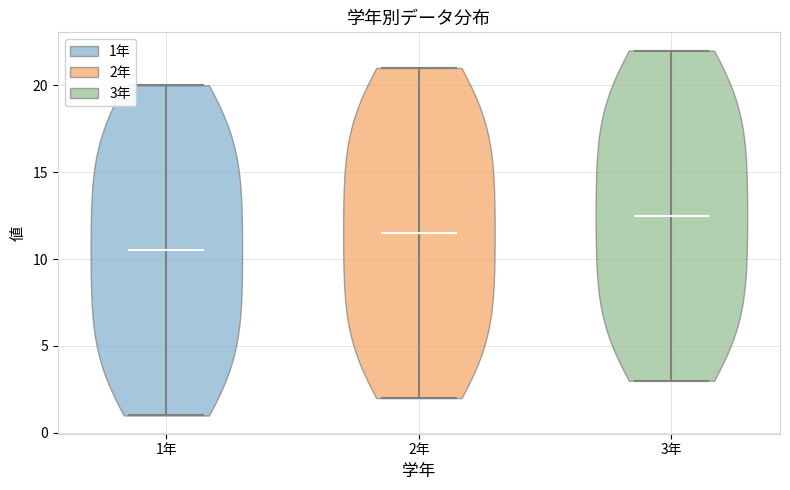

Reading left to right, read every violin against the y-axis: where its median line is, and the lowest and highest points it reaches. The values are not printed on the chart, so give them approximately, as read against the axis.

1年: median line 10.5, lowest point 1.0, highest point 20.0
2年: median line 11.5, lowest point 2.0, highest point 21.0
3年: median line 12.5, lowest point 3.0, highest point 22.0